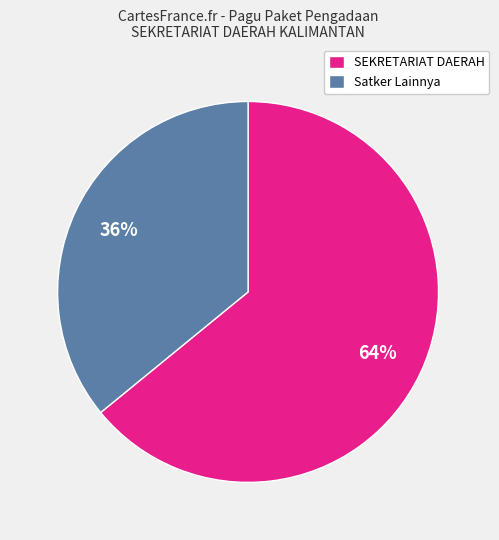

Is it true that Satker Lainnya is 23% of the pie?

False